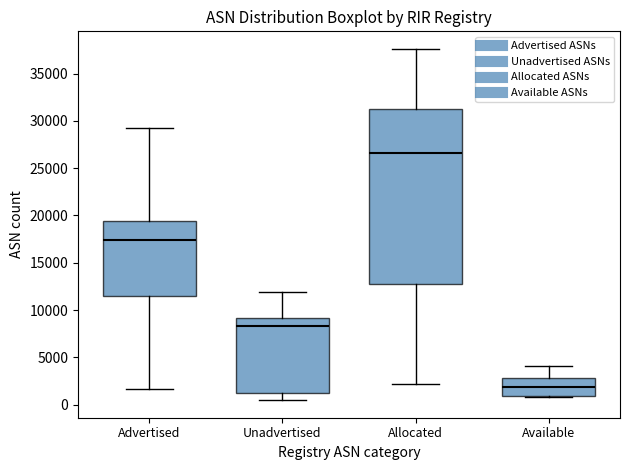

Comparing the boxes themselves (not the whiskers), which one is the tallest?

Allocated